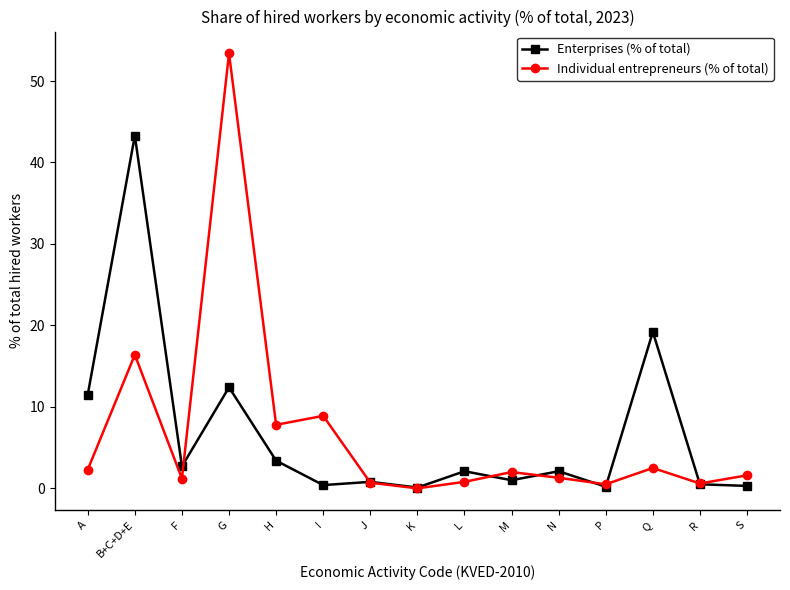

True or false: Enterprises (% of total) and Individual entrepreneurs (% of total) intersect in this chart.

True